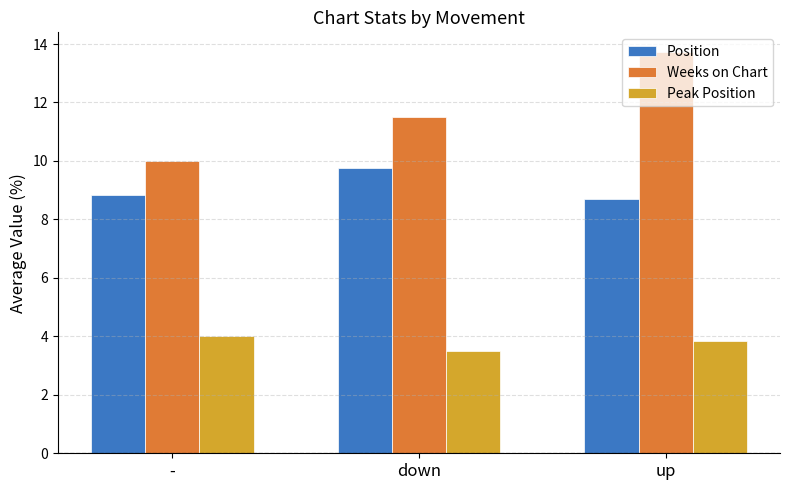

What is the label of the 3rd bar from the left?

up